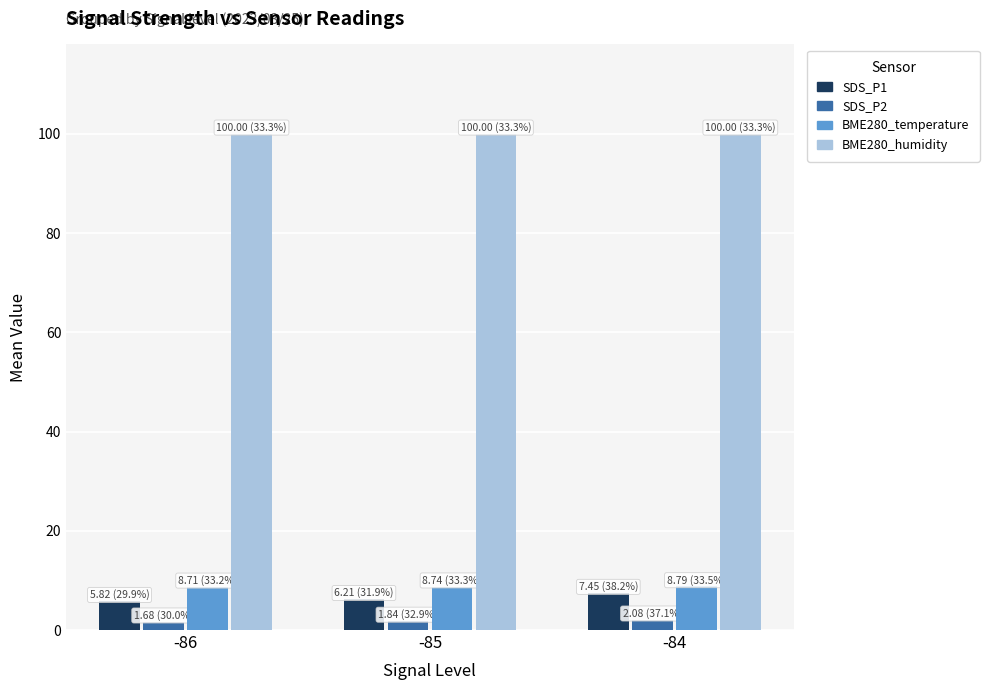

Is the value of BME280_temperature at -85 greater than the value of BME280_humidity at -86?

No